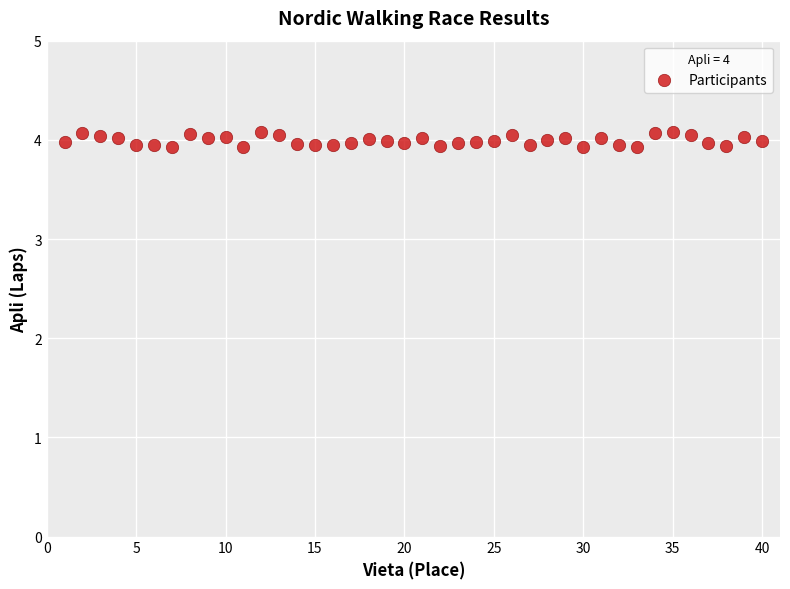

What is the range of X values (max minus min)?

39.0